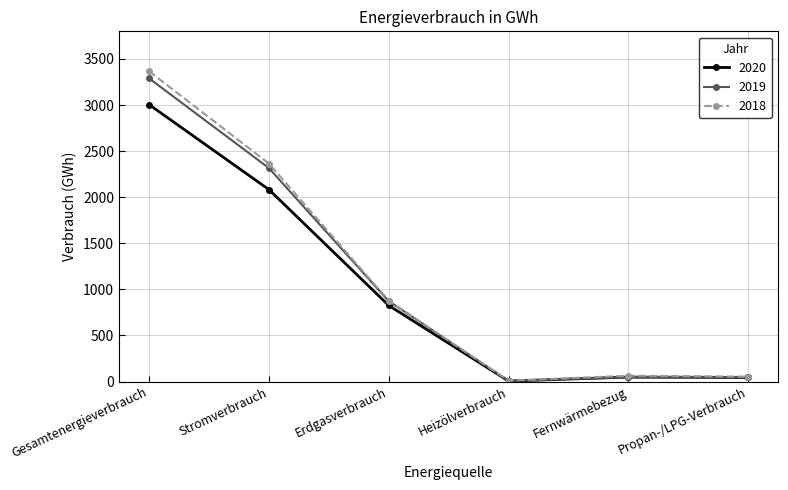

At which category does 2019 reach its first local peak?

Fernwärmebezug